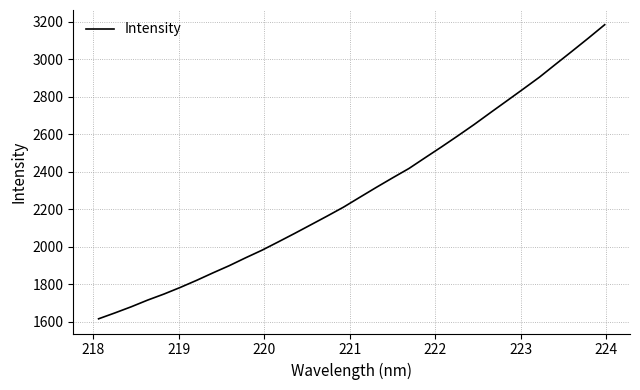

What is the difference between the maximum and minimum values?

1569.3